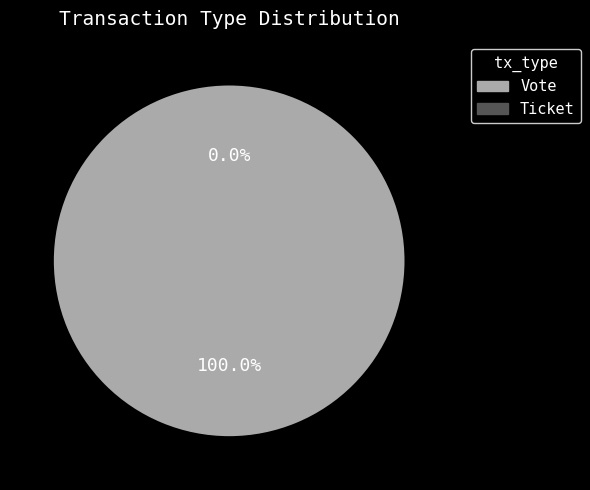

What percentage do Ticket and Vote together represent?

100.0%